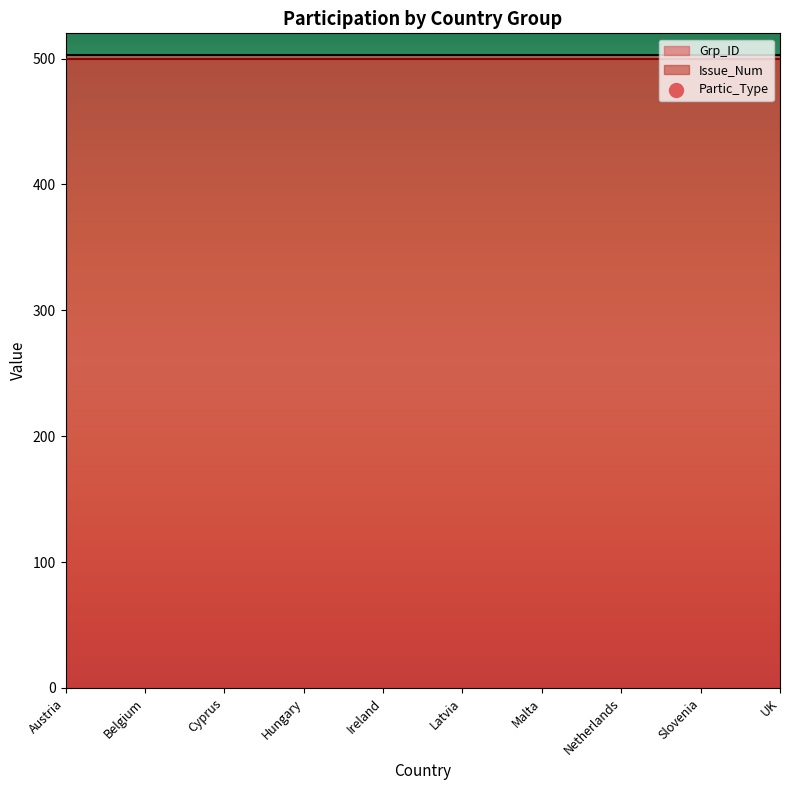

What is the ratio of the value at Austria to the value at Ireland?

1.0